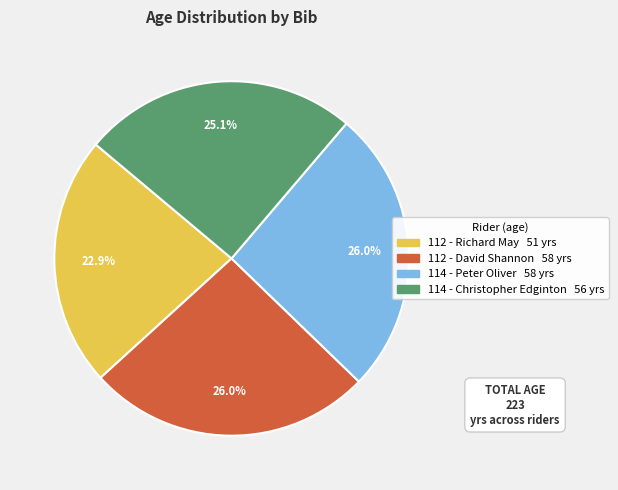

What percentage is NOT represented by 114 - Christopher Edginton?

74.9%